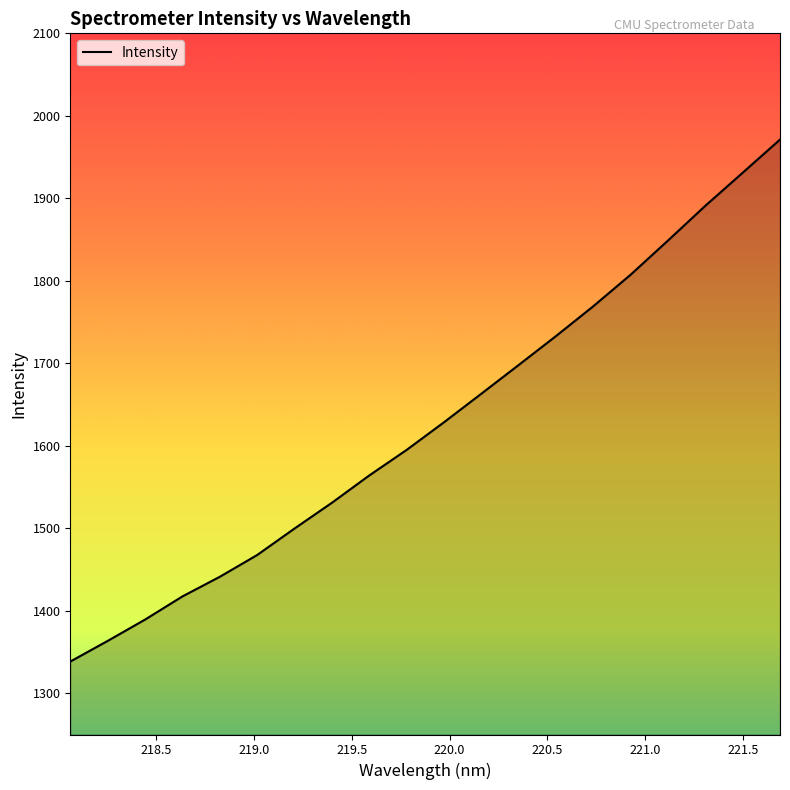

What is the difference between the maximum and minimum values?

632.8